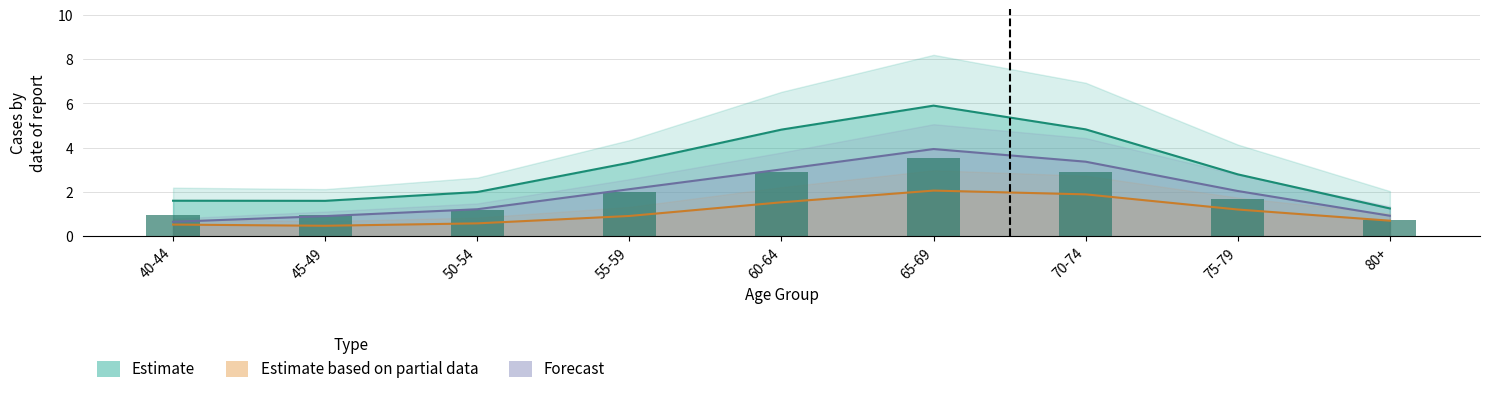

Reading left to right, list all the values displayed in this chart.

Estimate (Total): 40-44=1.6	45-49=1.6	50-54=2.0	55-59=3.3	60-64=4.8	65-69=5.9	70-74=4.8	75-79=2.8	80+=1.3
Estimate (Urban): 40-44=1.0	45-49=1.0	50-54=1.2	55-59=2.0	60-64=2.9	65-69=3.5	70-74=2.9	75-79=1.7	80+=0.8
Estimate (Rural): 40-44=0.5	45-49=0.5	50-54=0.6	55-59=0.9	60-64=1.5	65-69=2.1	70-74=1.9	75-79=1.2	80+=0.7
Forecast (Total): 40-44=0.7	45-49=0.9	50-54=1.2	55-59=2.1	60-64=3.0	65-69=3.9	70-74=3.4	75-79=2.0	80+=0.9